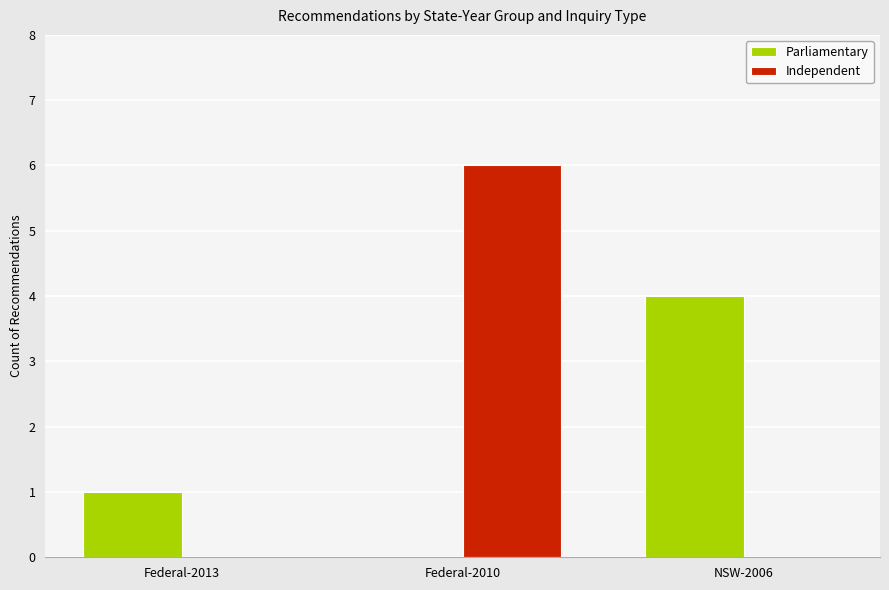

Between Federal-2013 and Federal-2010, which series saw the biggest shift?

Independent